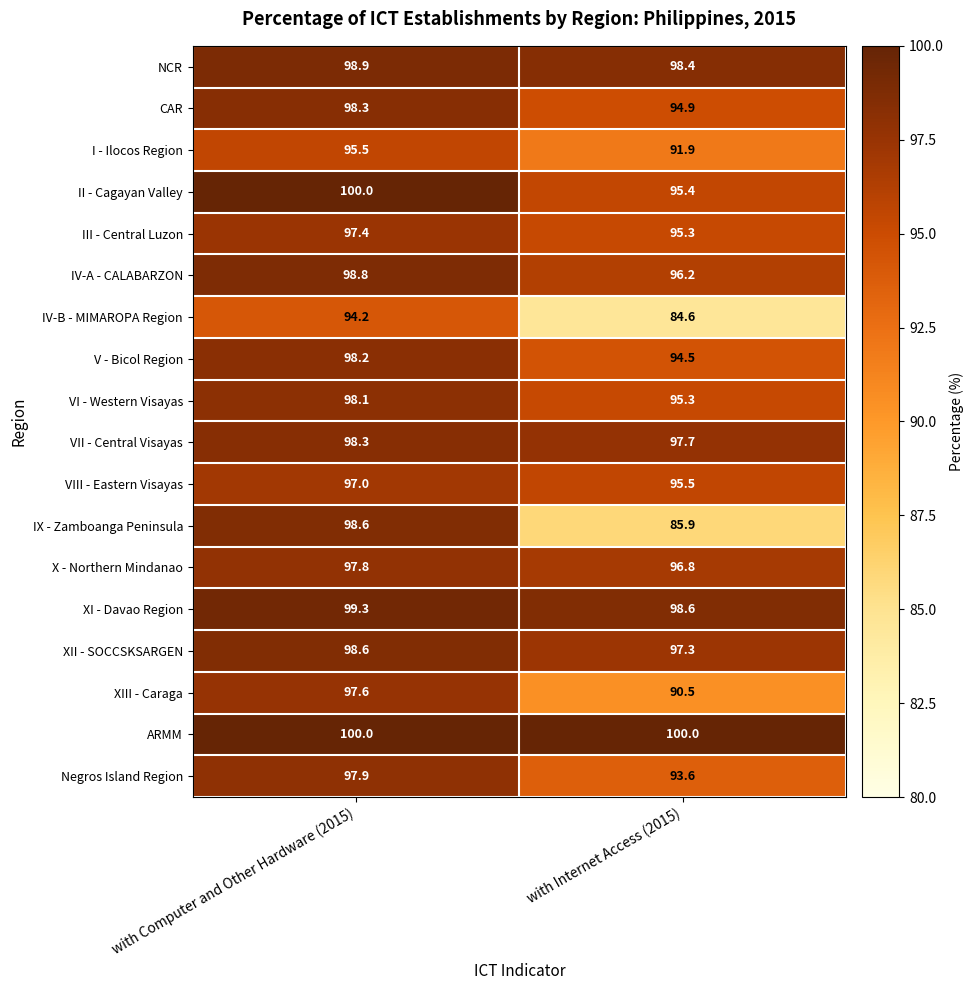

Which category has the lowest value across all series?

with Internet Access (2015)